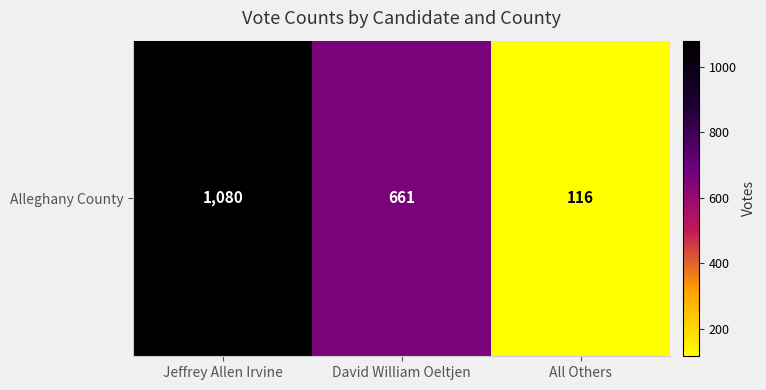

Between All Others and David William Oeltjen, which is larger?

David William Oeltjen